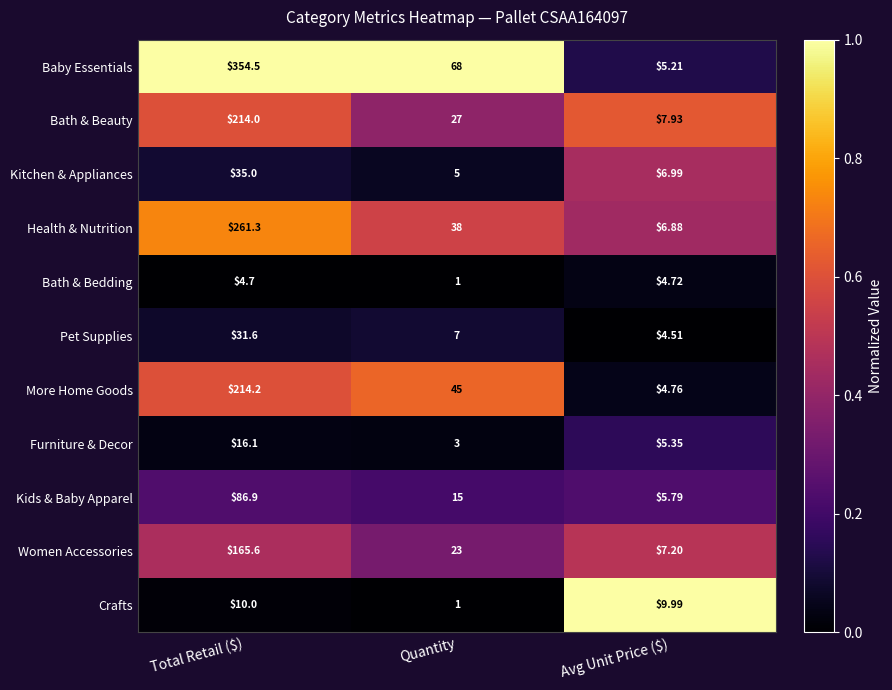

At which label does Kitchen & Appliances first exceed 6?

Total Retail ($)